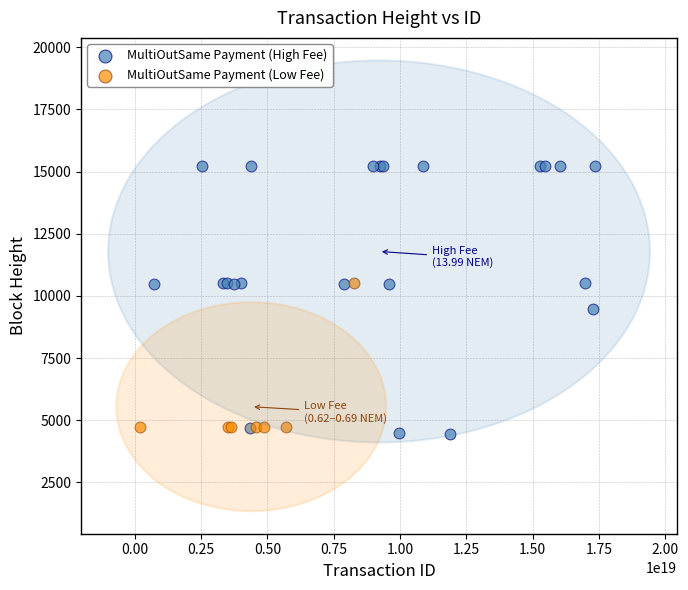

Which series reaches the maximum Y coordinate?

MultiOutSame Payment (High Fee)